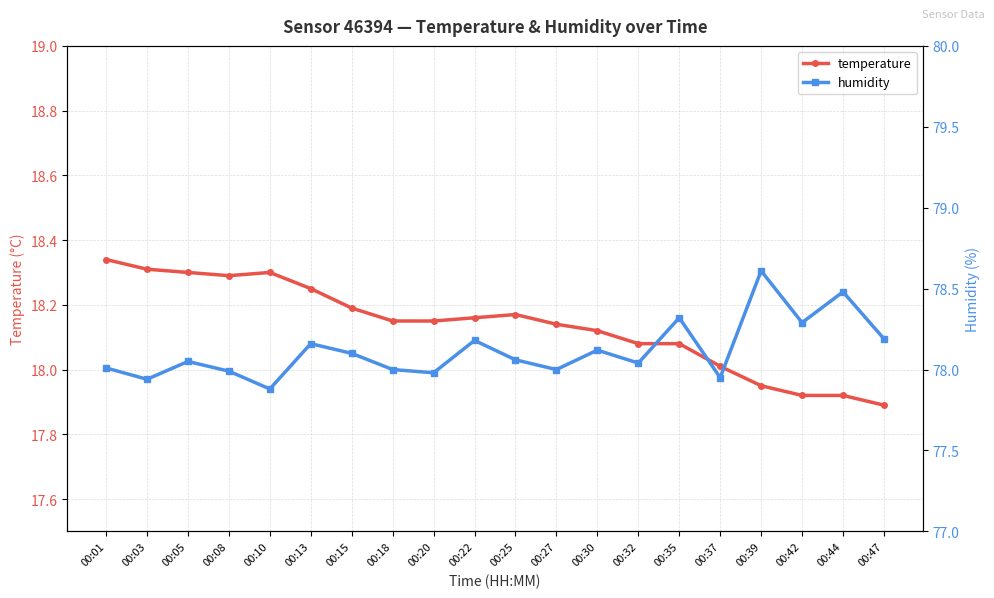

Between 00:10 and 00:01, which is larger?

00:01